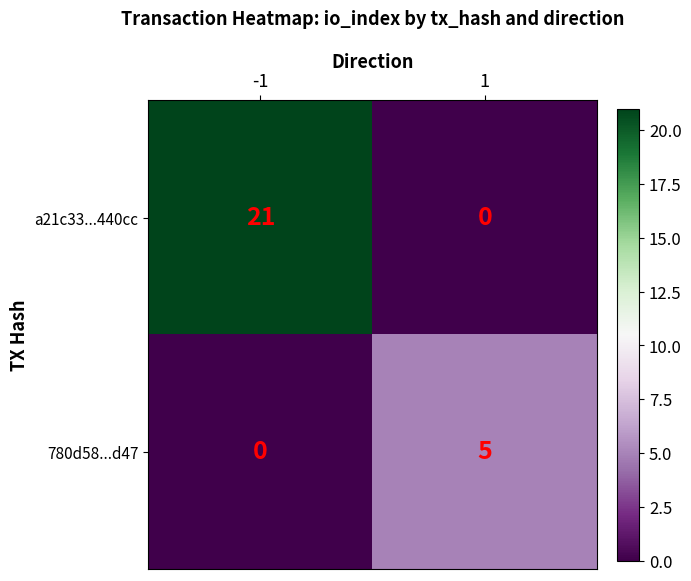

True or false: a21c33...440cc has a value of 0 at 1.

True